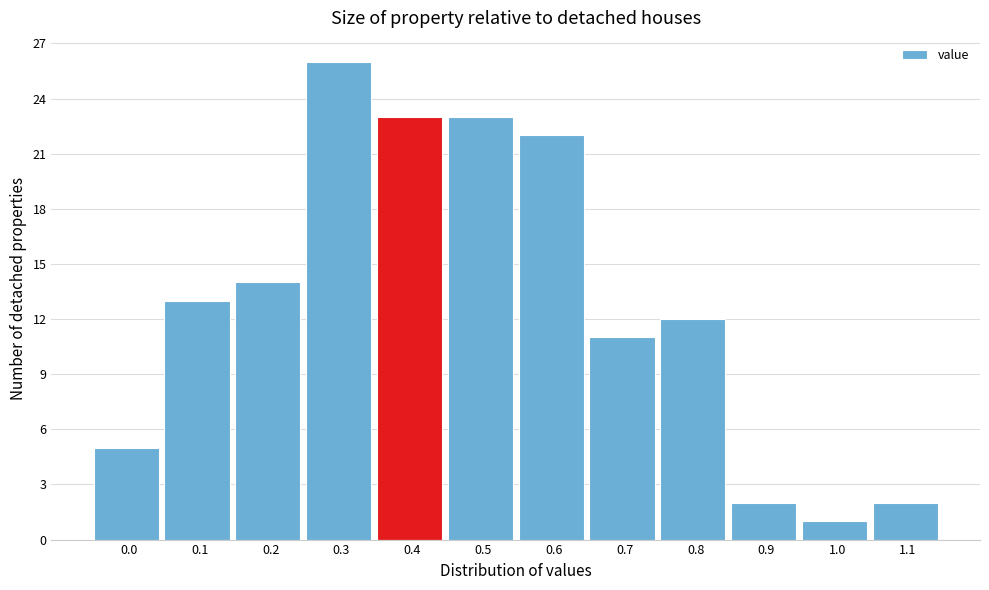

Reading left to right, transcribe all the data shown in this chart.

5	13	14	26	23	23	22	11	12	2	1	2